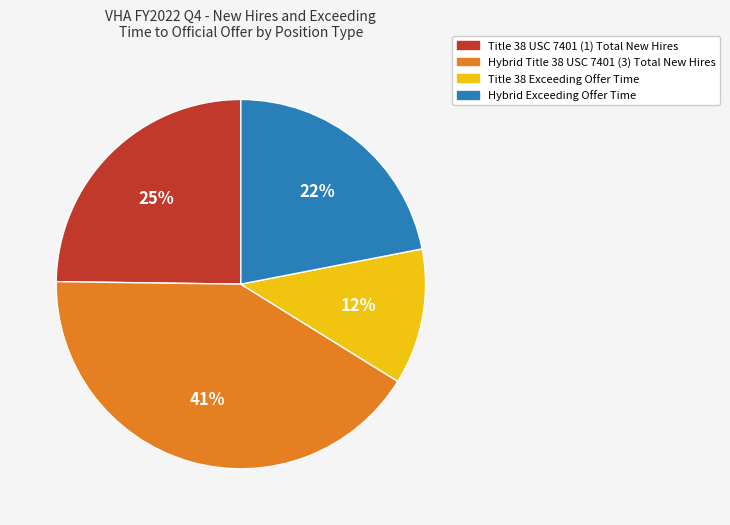

How many segments does this pie chart have?

4